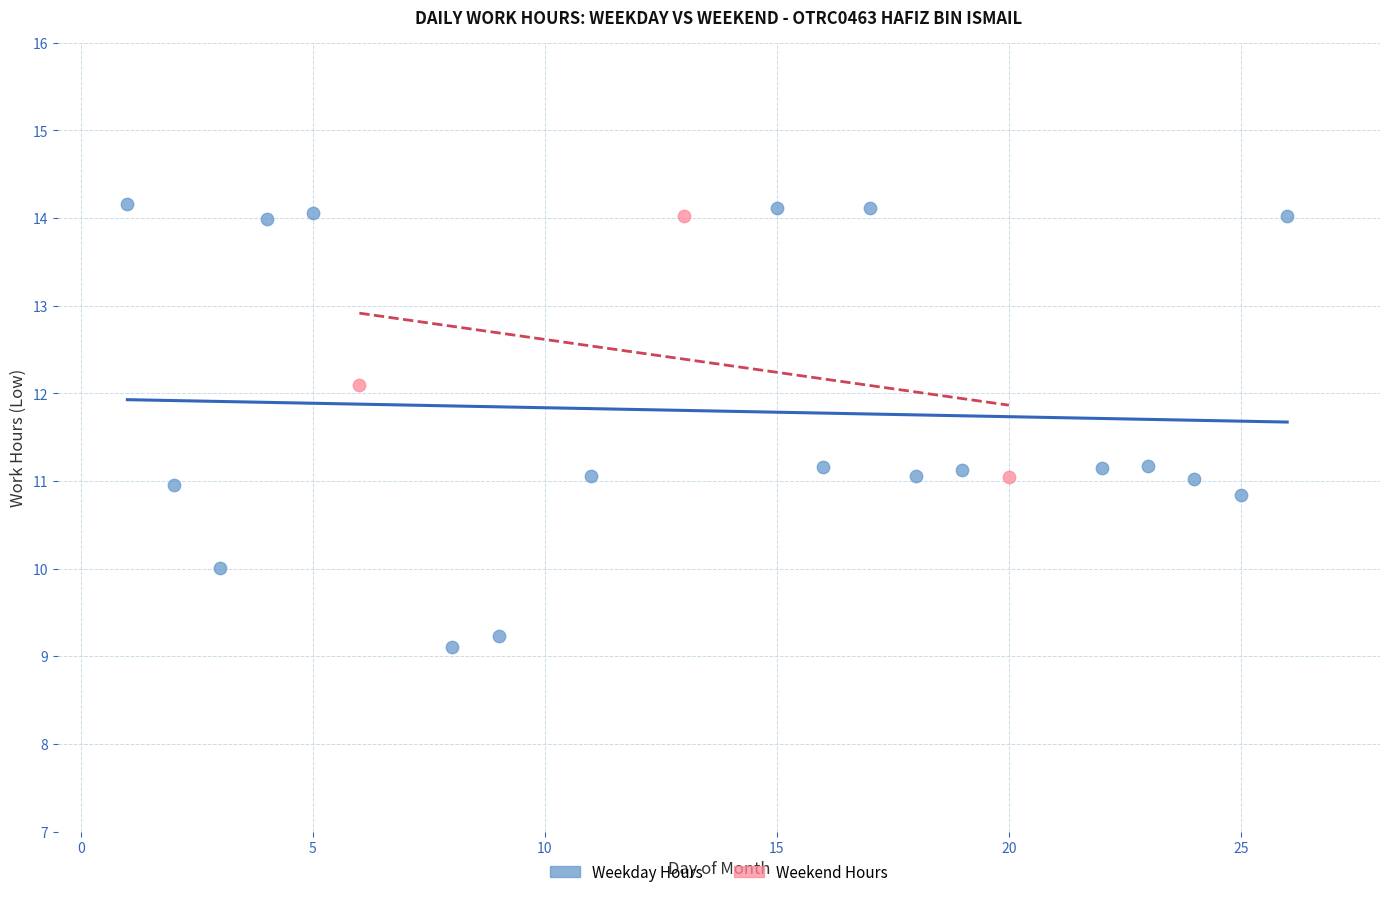

Which series reaches the minimum Y coordinate?

Weekday Hours